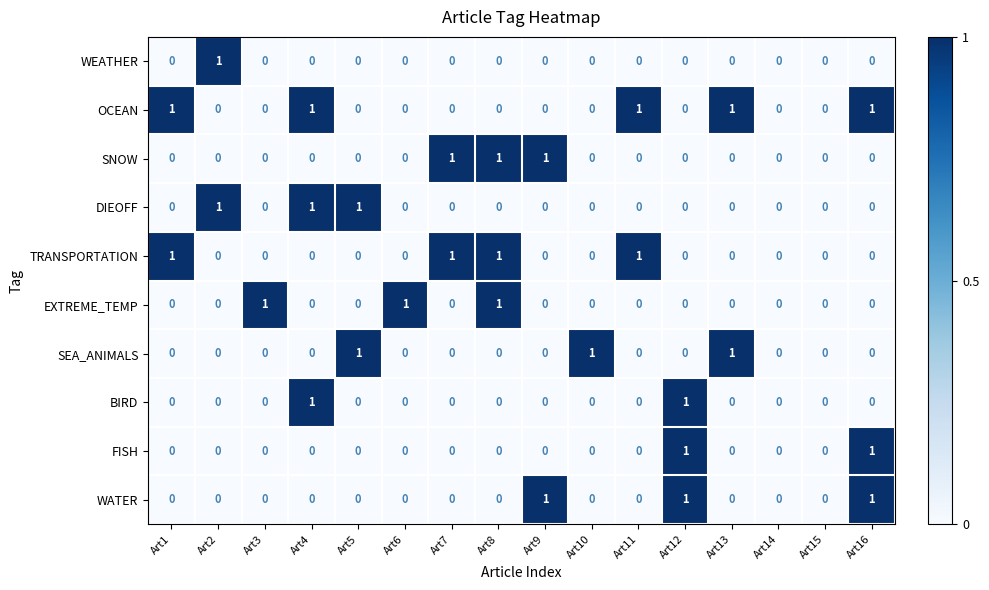

How many SEA_ANIMALS values are between 0 and 1?

16